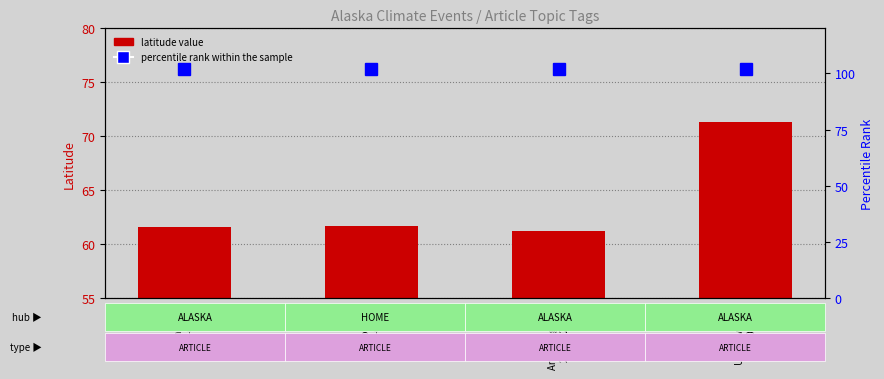

What is the sum of the values at Anchorage, AK
2024-02-01 and Palmer, AK
2024-02-01?

122.8